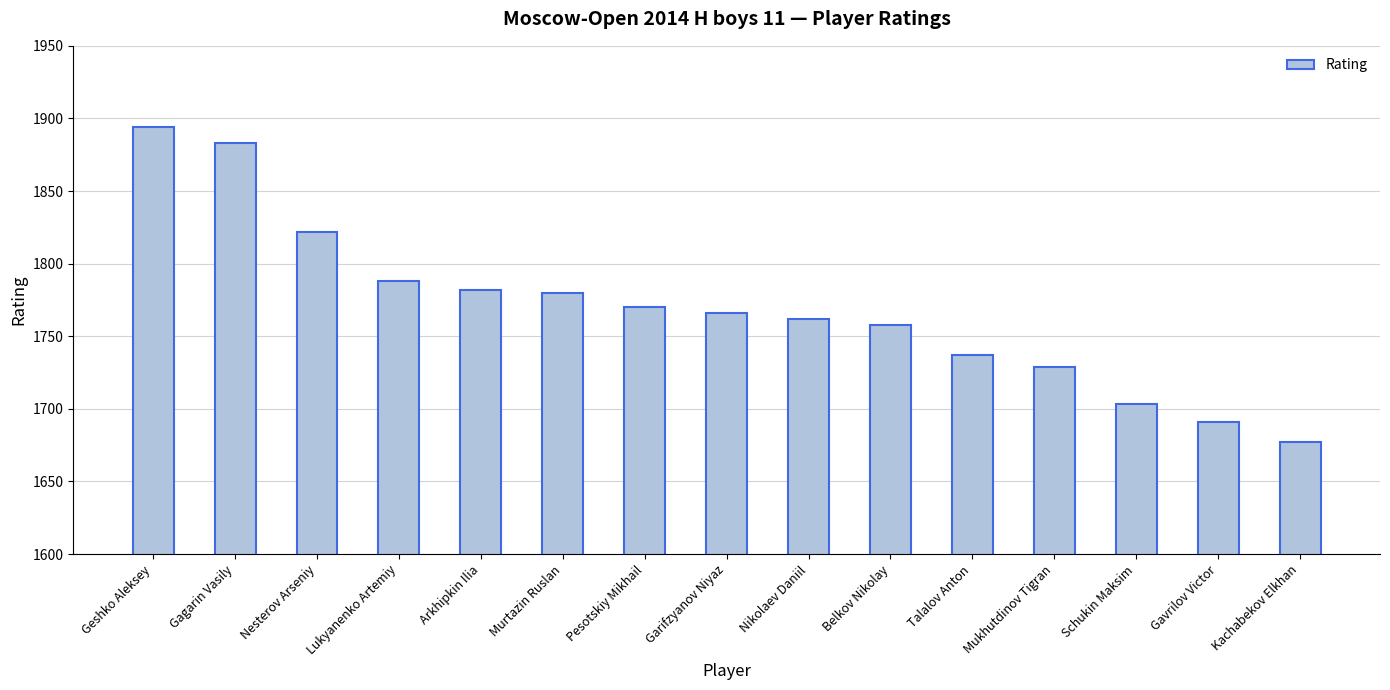

What is the sum of the values at Geshko Aleksey and Arkhipkin Ilia?

3676